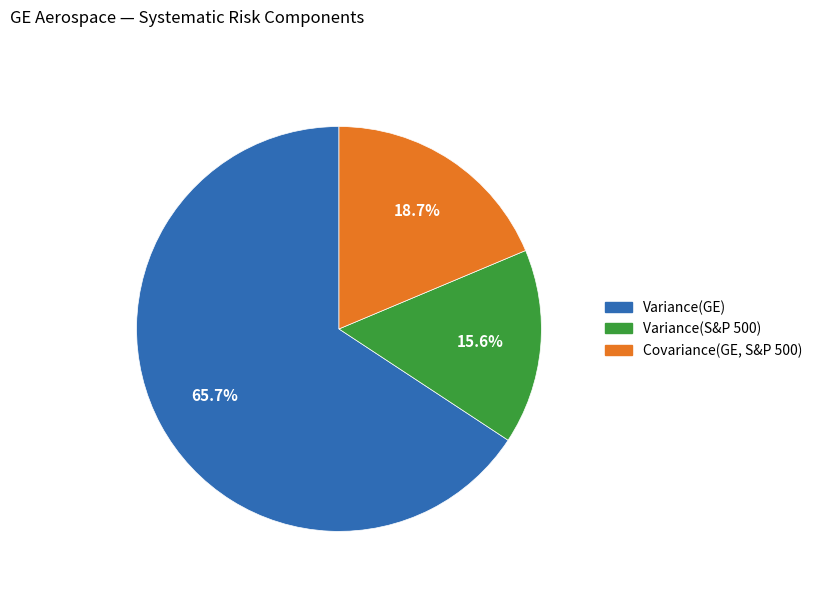

To the nearest percent, what is the difference between the Covariance(GE, S&P 500) and Variance(S&P 500) slice percentages?

3%